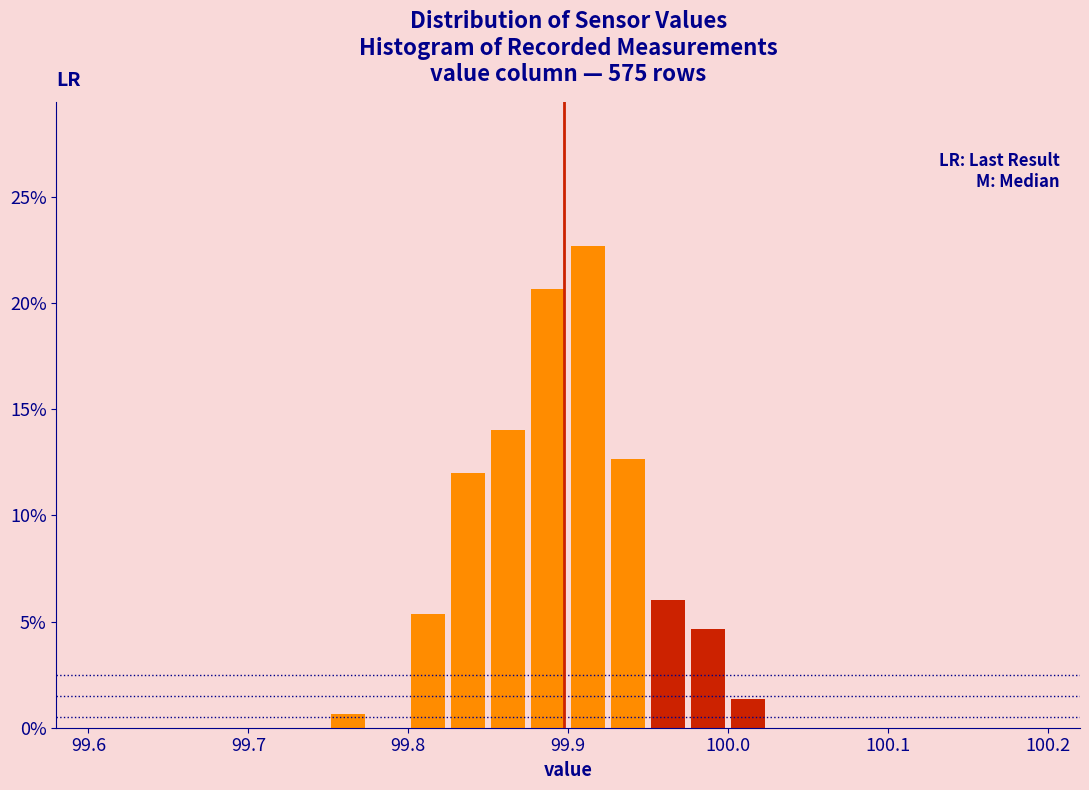

Around what value on the x-axis is the tallest bar? Give the approximate position of its centre, as read against the axis.

99.91